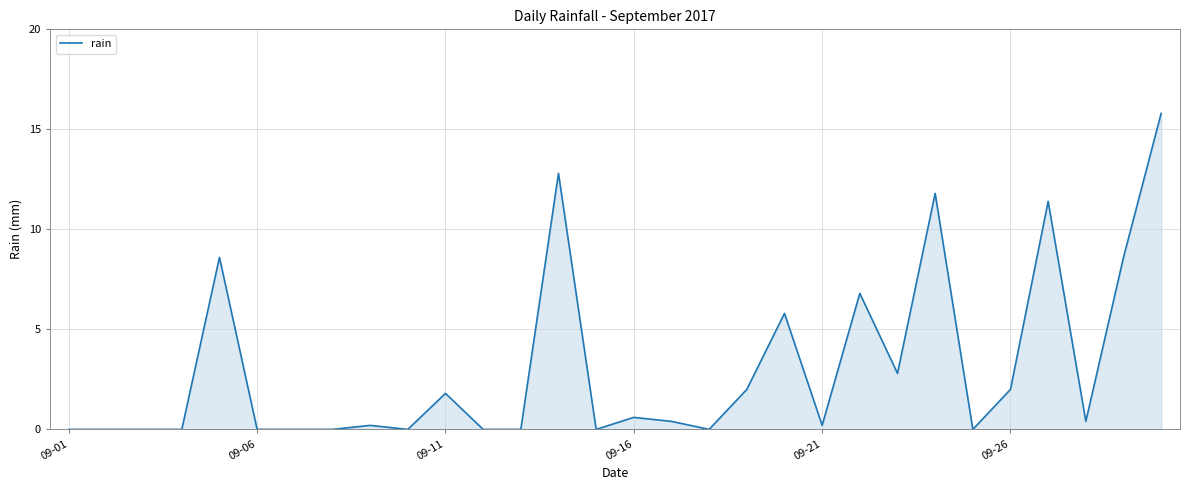

What is the difference between the maximum and minimum values?

15.8